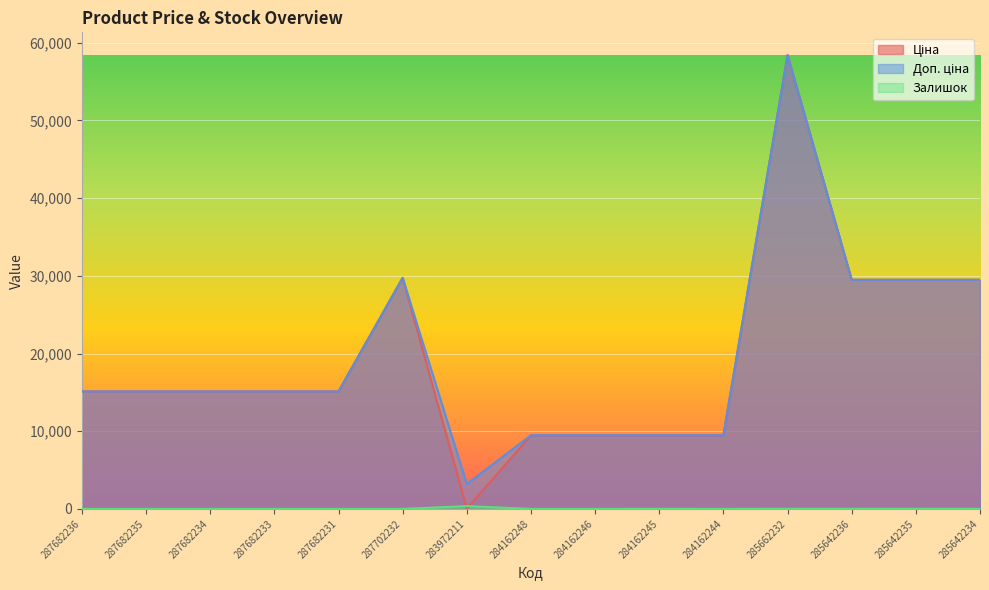

Is it true that Залишок equals 200.5 at 284162246?

False